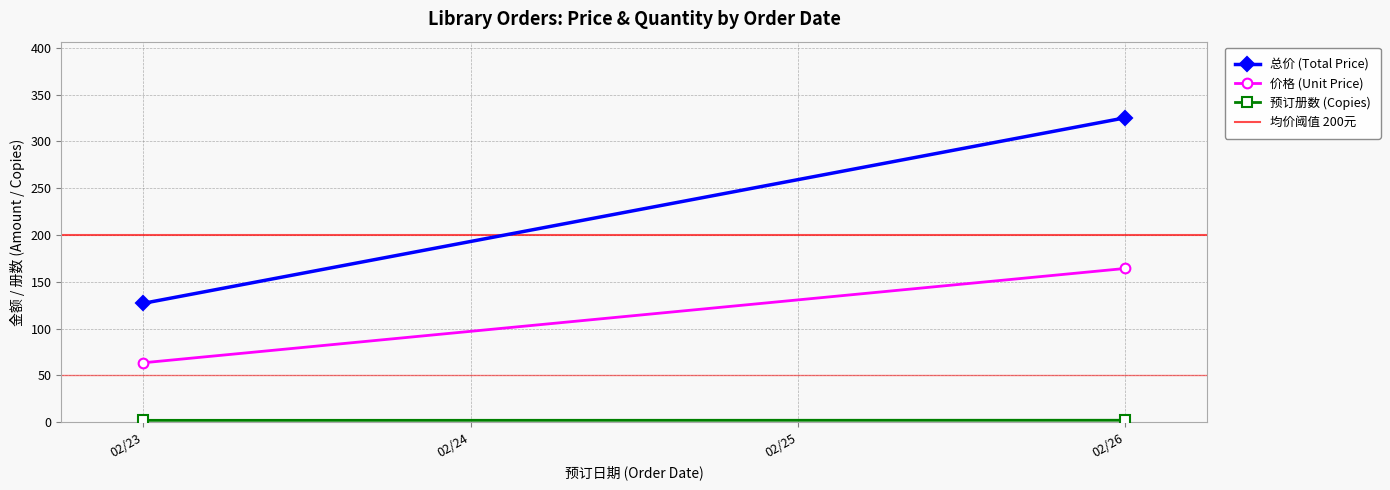

At how many categories does at least one series exceed 208?

1